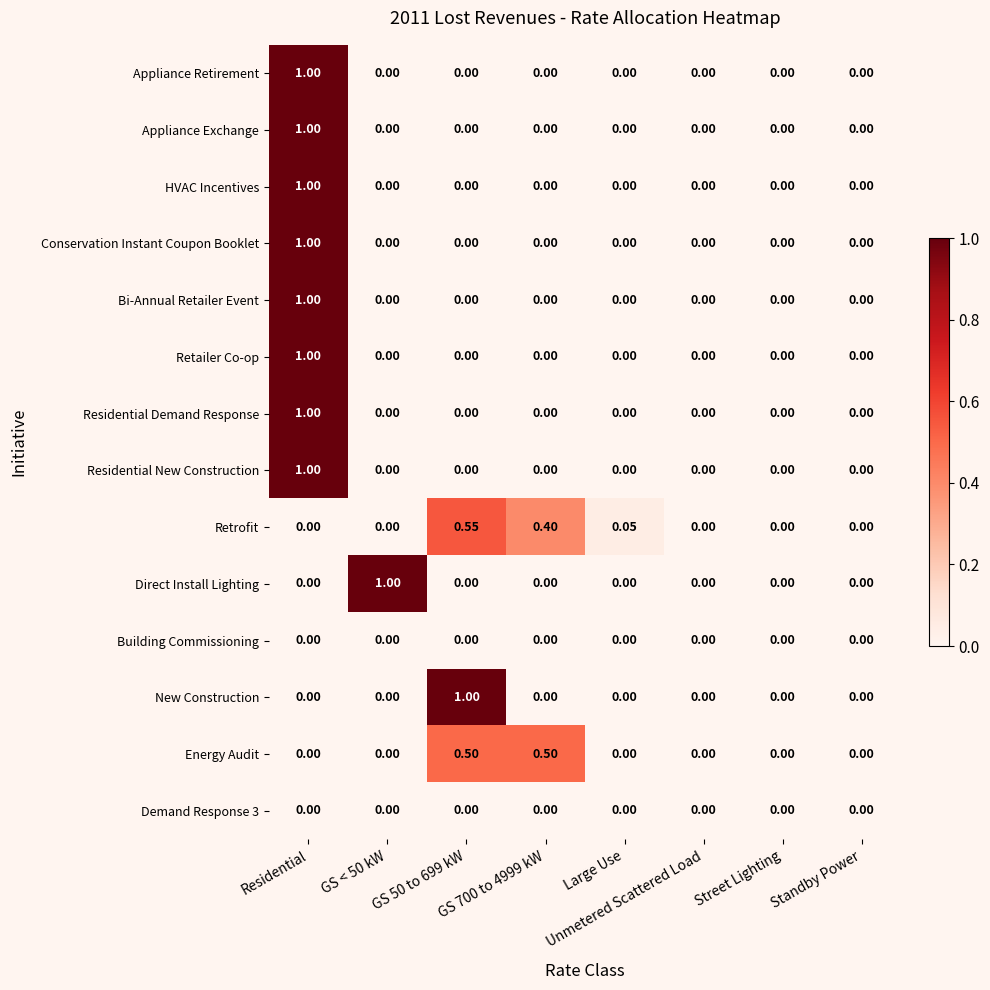

List the series in order of their peak value, lowest first.

Building Commissioning, Demand Response 3, Energy Audit, Retrofit, Appliance Retirement, Appliance Exchange, HVAC Incentives, Conservation Instant Coupon Booklet, Bi-Annual Retailer Event, Retailer Co-op, Residential Demand Response, Residential New Construction, Direct Install Lighting, New Construction